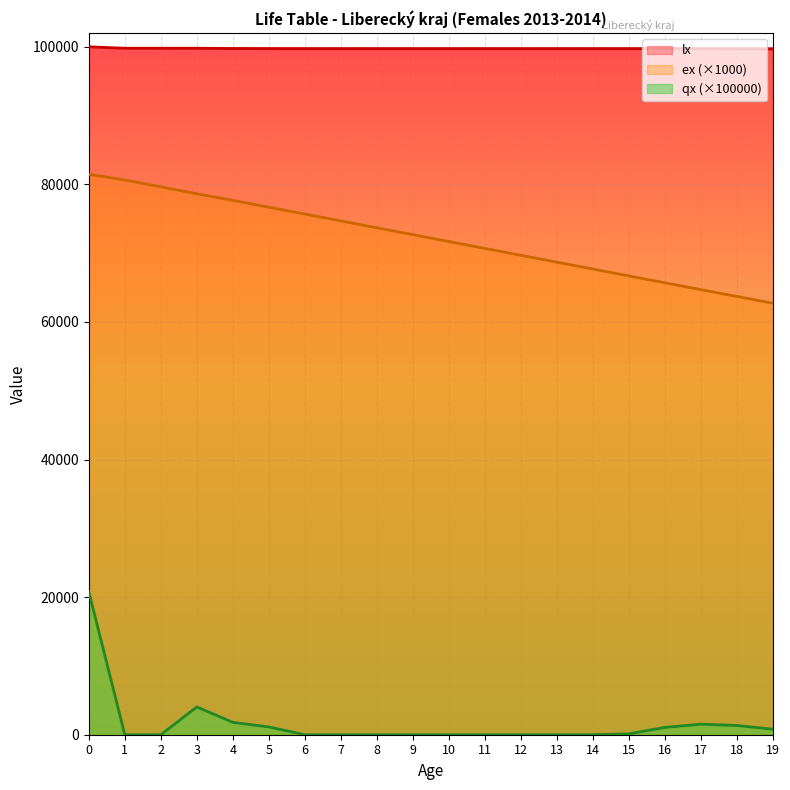

At 13, list the series in order from largest to smallest.

lx, ex (×1000), qx (×100000)